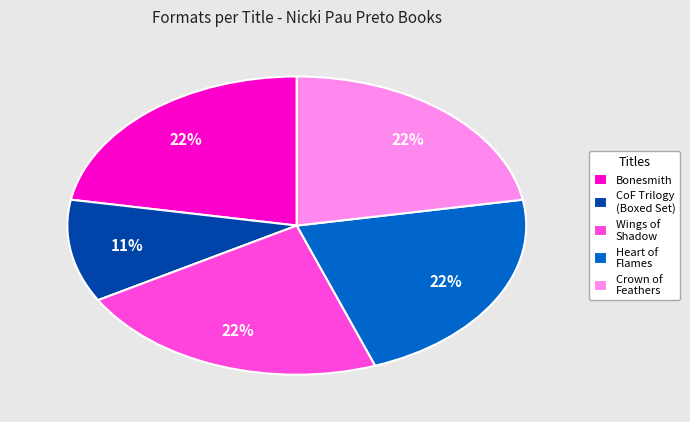

Combined, do Heart of Flames and CoF Trilogy (Boxed Set) account for over 50%?

No